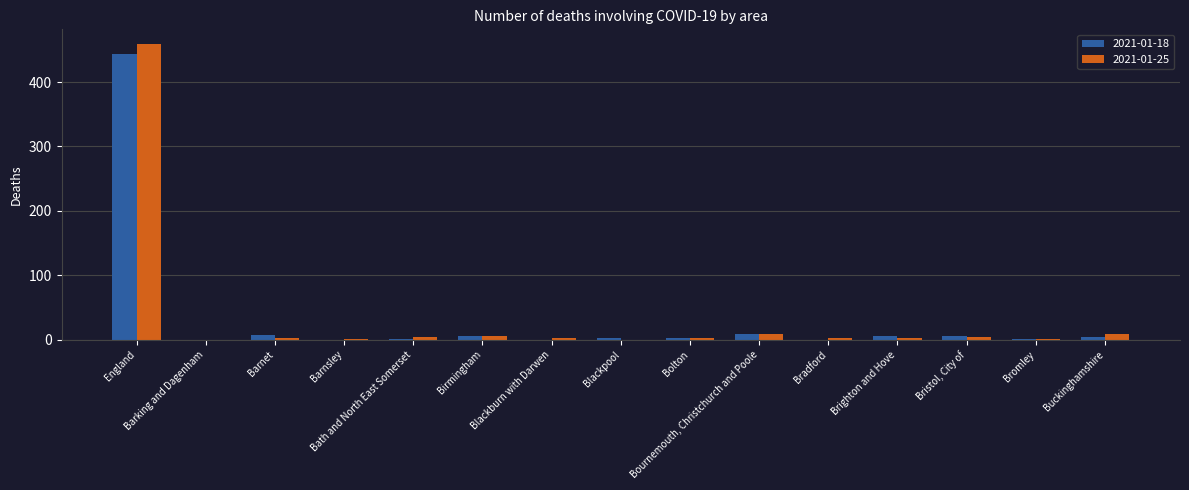

Does the chart contain stacked bars?

No